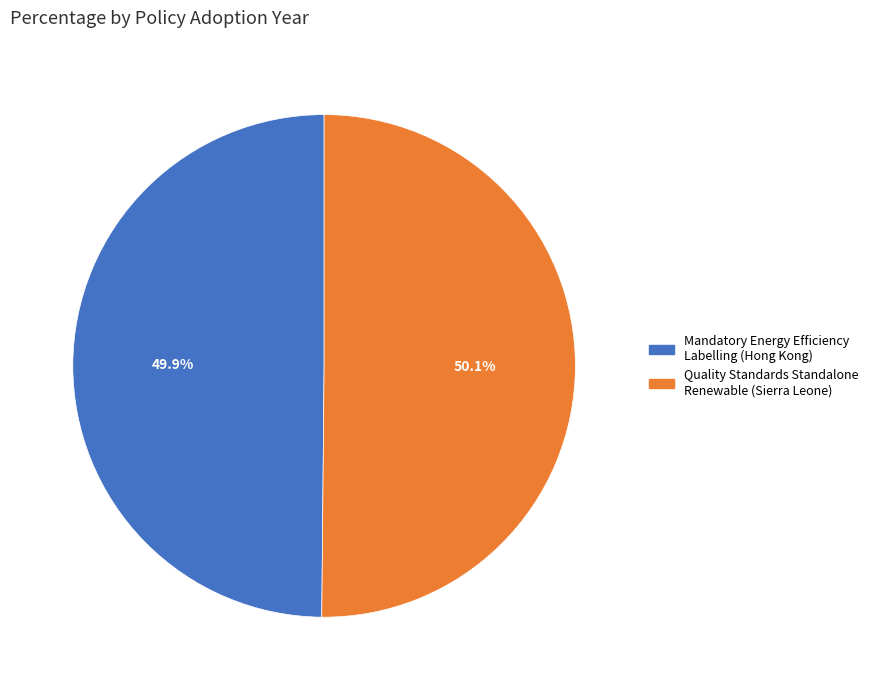

Is there any slice that represents more than half of the pie?

Yes